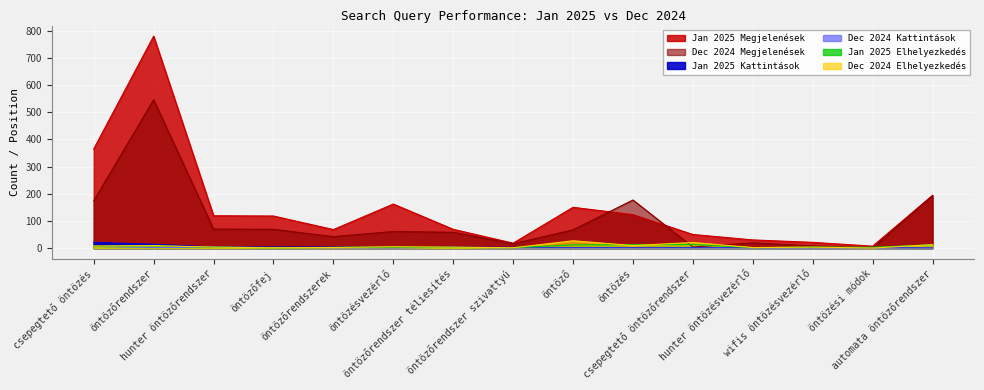

What is the approximate value of Jan 2025 Elhelyezkedés at öntözőrendszer?

7.9